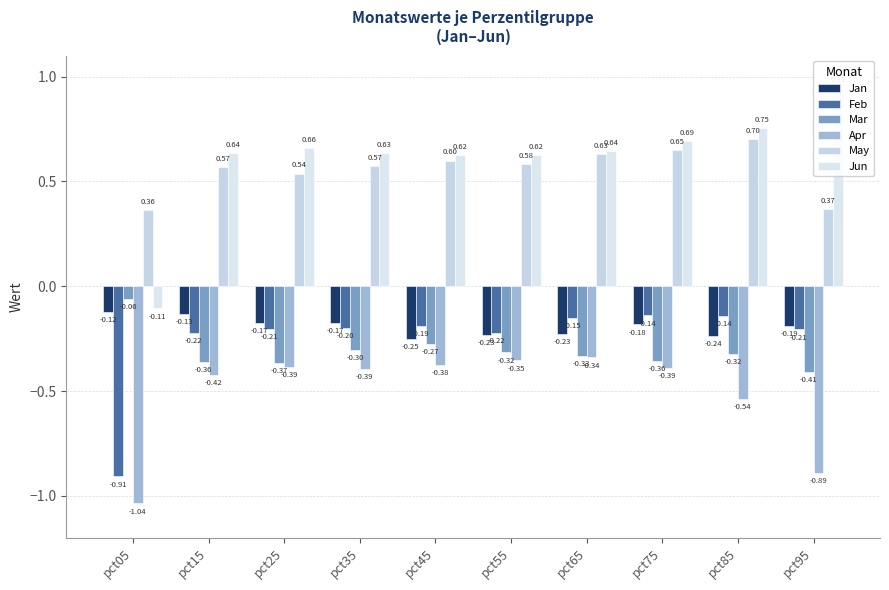

Rank the categories by Mar value from lowest to highest.

pct95, pct25, pct15, pct75, pct65, pct85, pct55, pct35, pct45, pct05